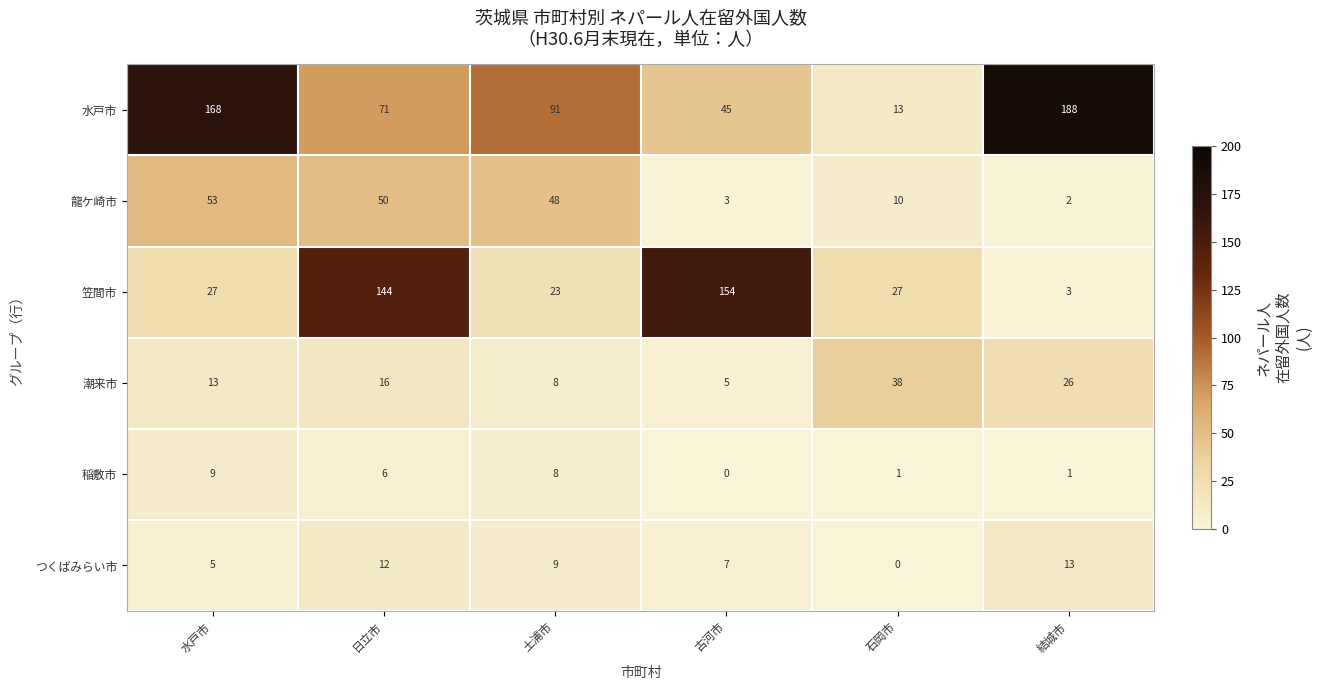

The value of 稲敷市 at 土浦市 is 5. True or false?

False